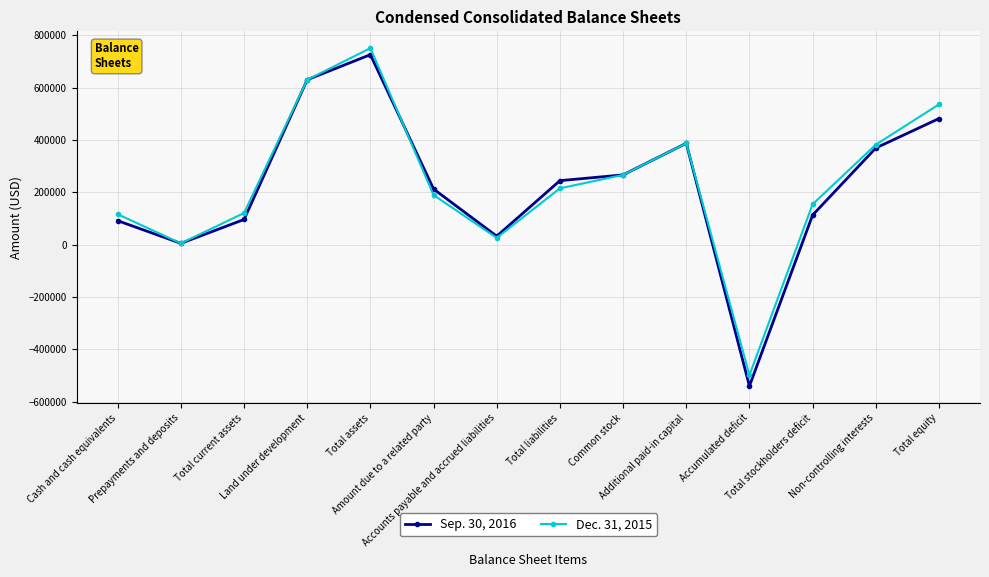

What is the total value across all series at Additional paid-in capital?

774110